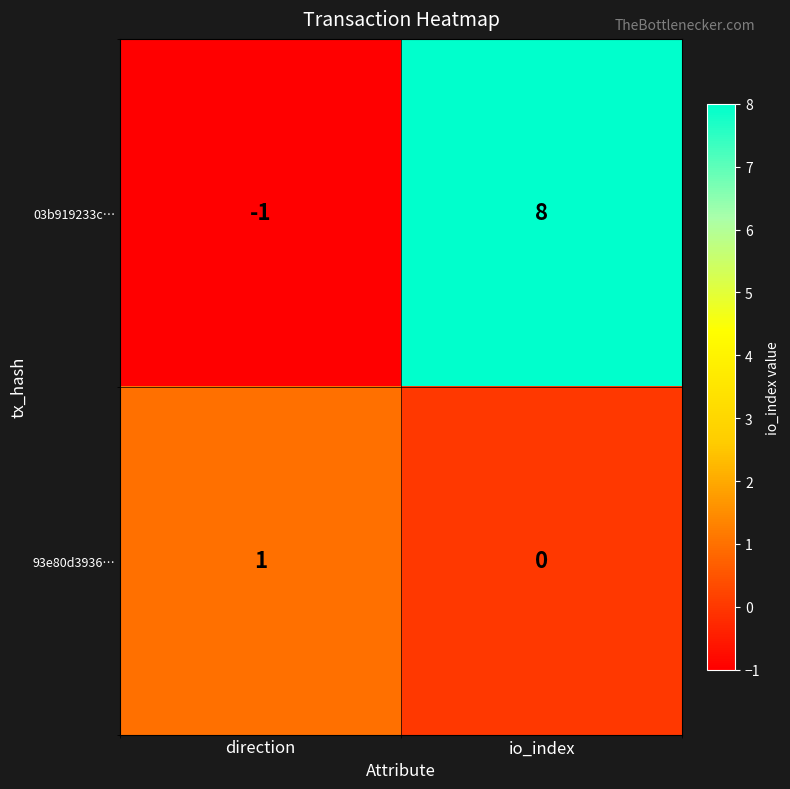

How many values in 03b919233c… are above zero?

1